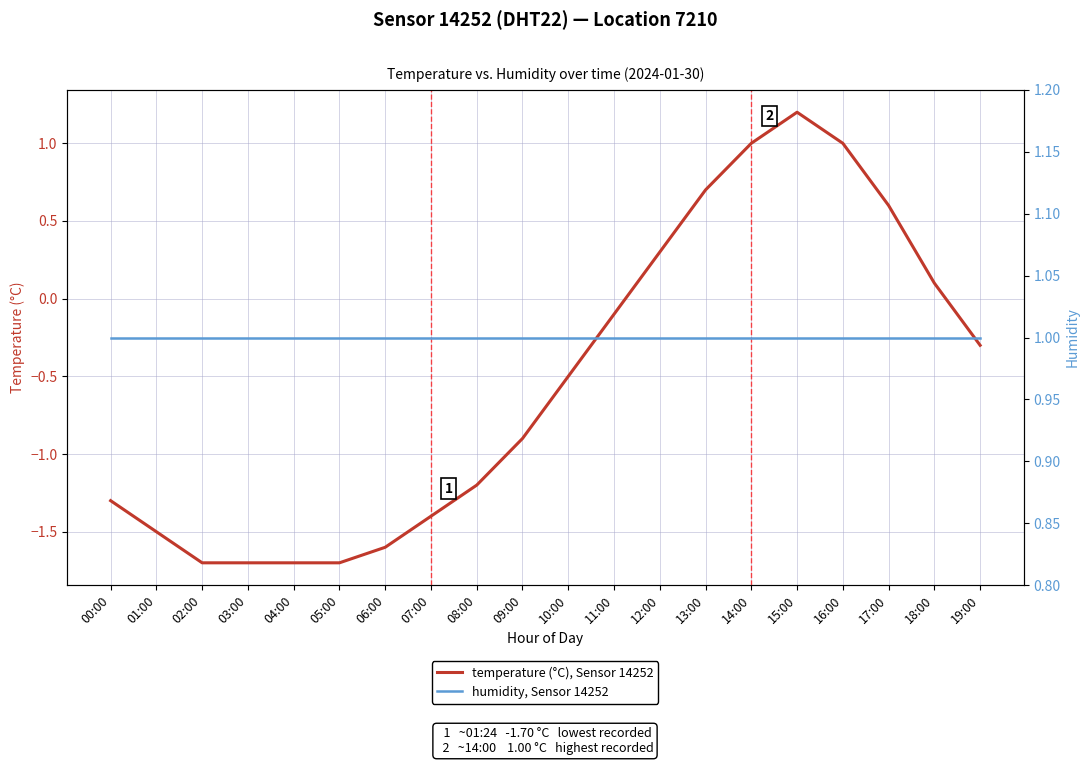

Is the value of humidity, Sensor 14252 at 03:00 greater than the value of temperature (°C), Sensor 14252 at 16:00?

No